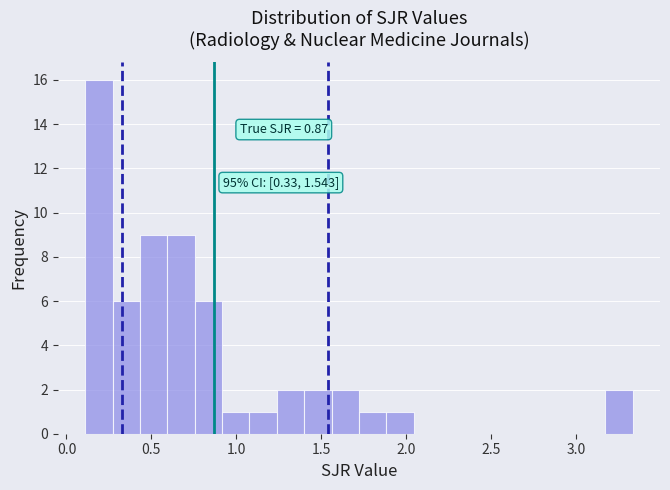

Read against the x-axis, roughly where is the centre of the tallest bar?

0.20